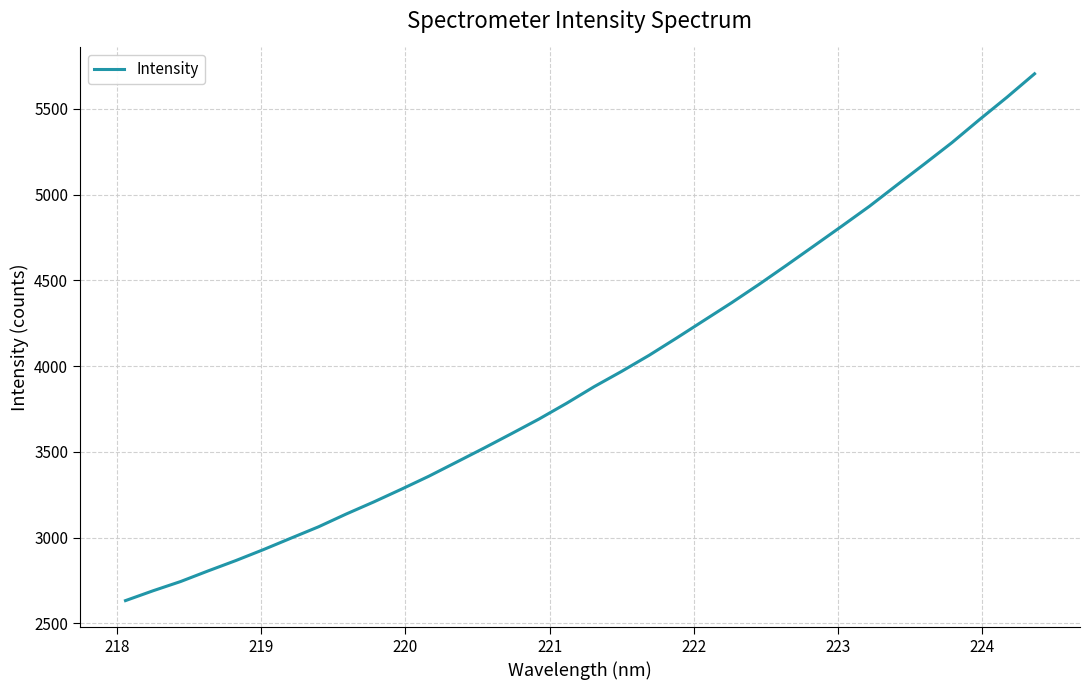

What is the minimum value shown in the chart?

2633.1